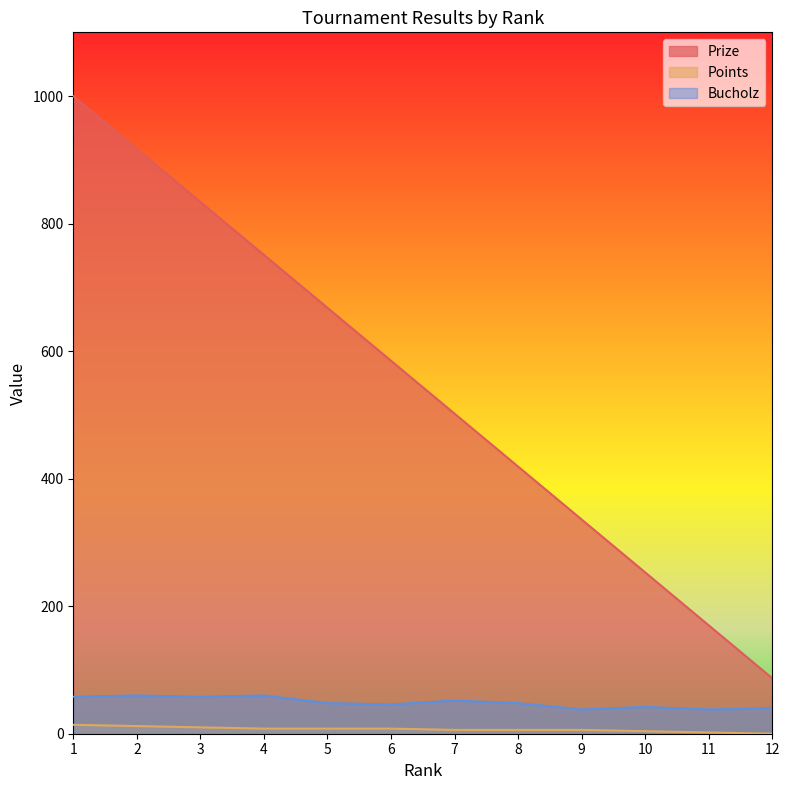

What is the value of the Points point at the 2nd from the left?

12